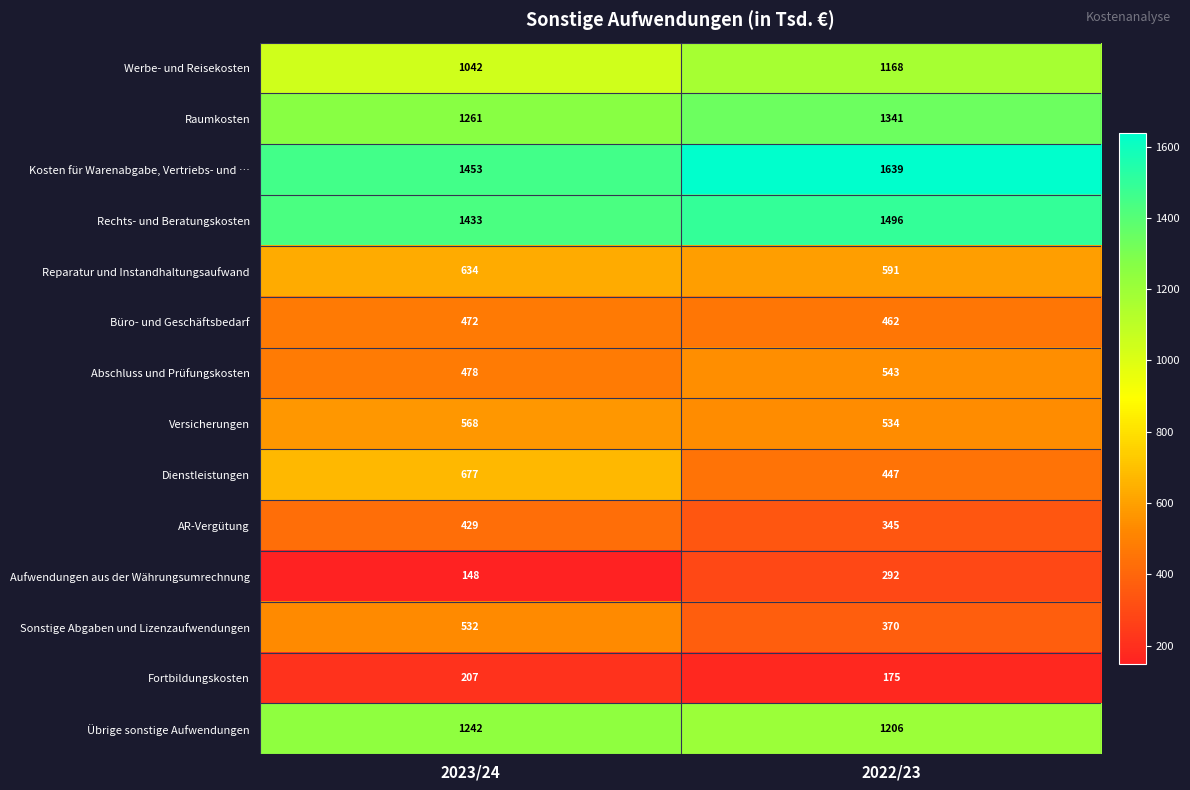

What is the approximate value of Versicherungen at 2023/24, to the nearest 10?

570